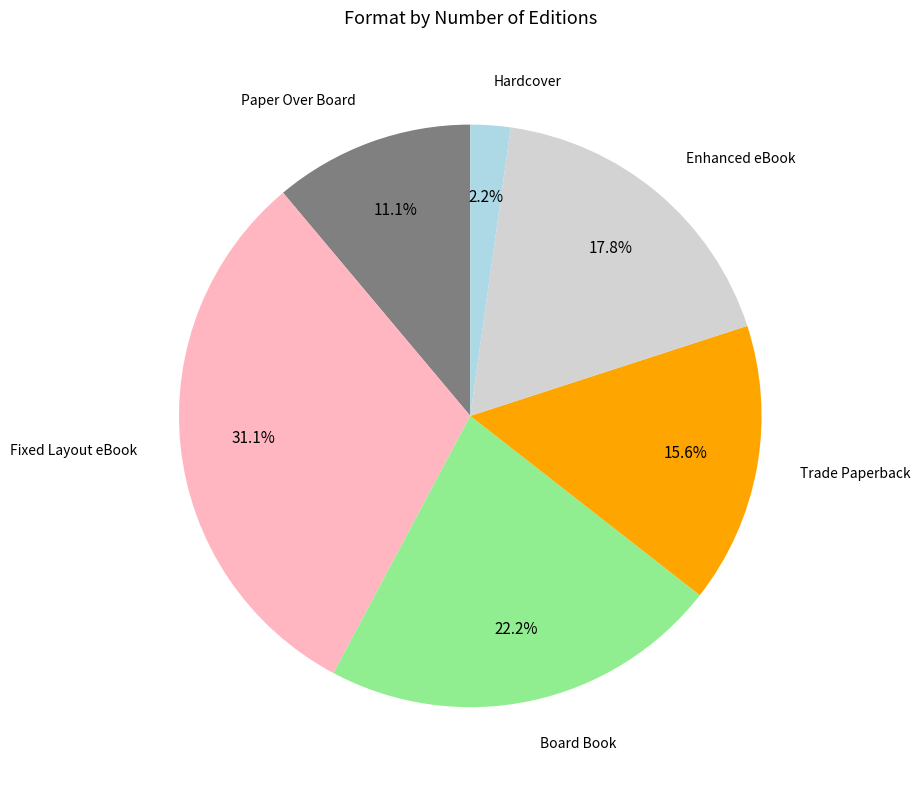

How many slices are in this pie chart?

6